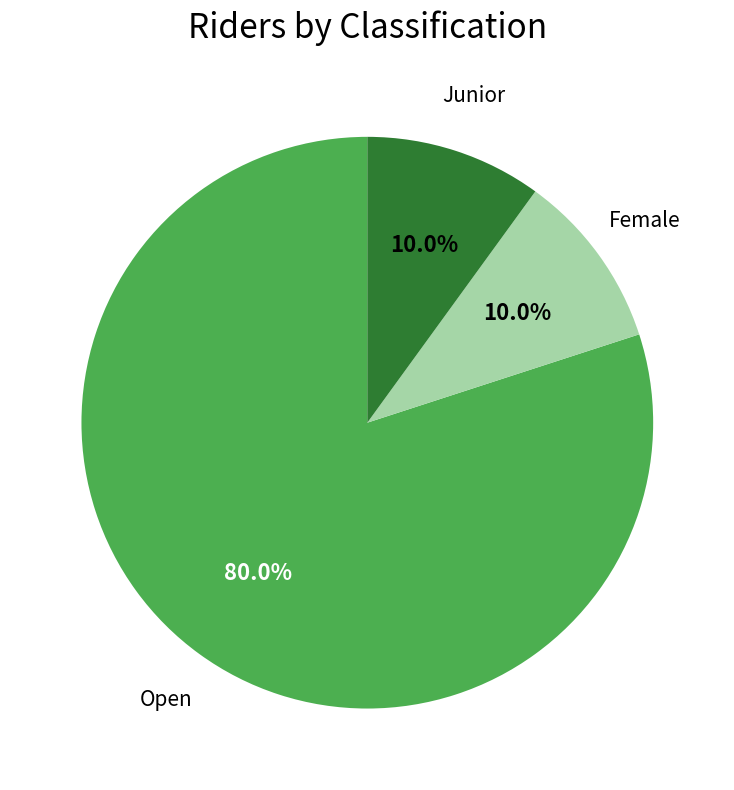

Is there a majority slice in this chart?

Yes